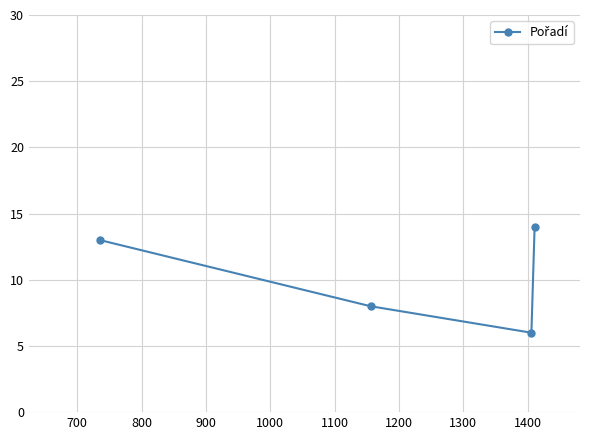

What is the smallest value displayed?

6